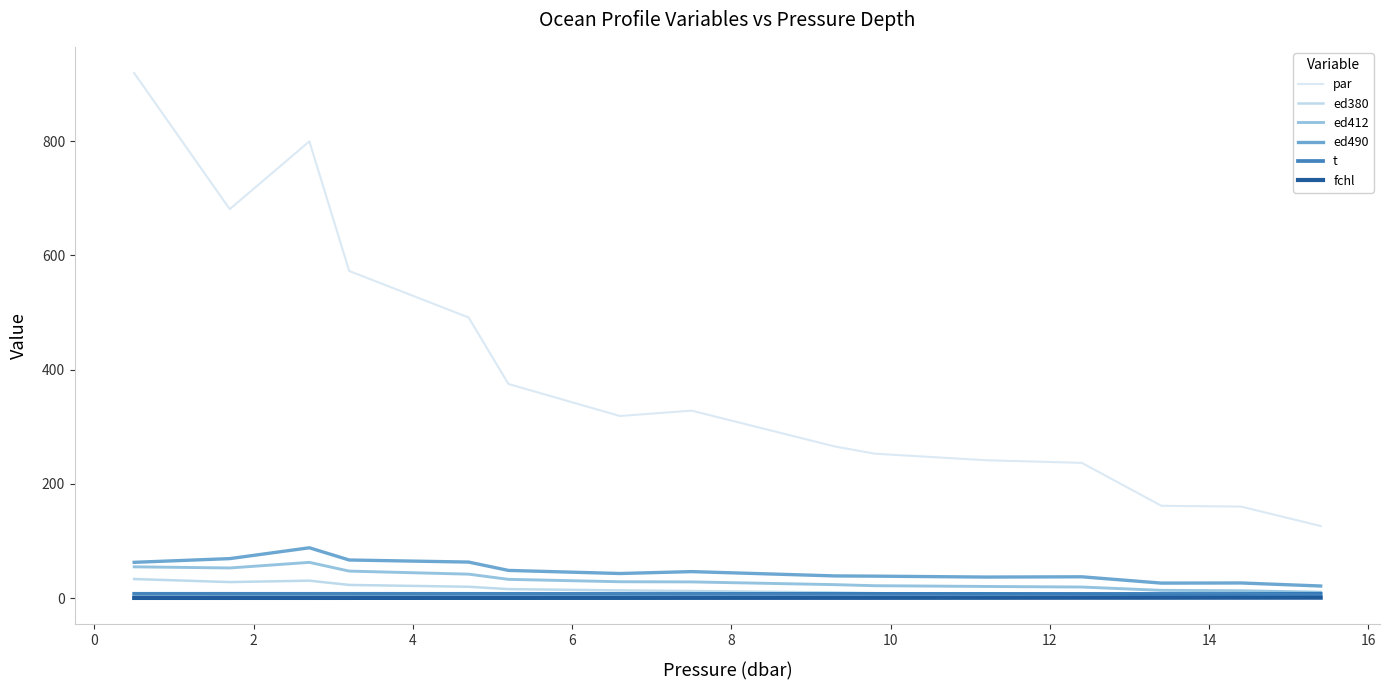

True or false: t and ed490 intersect in this chart.

False